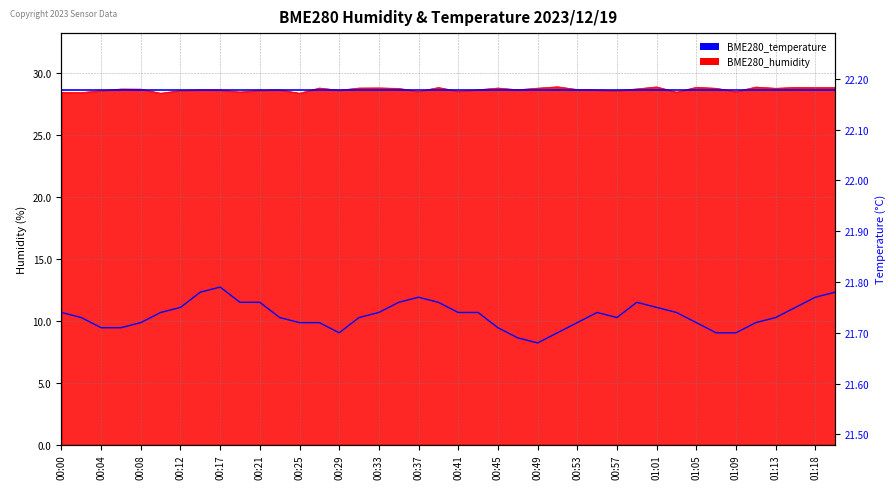

What is the average value of the BME280_temperature series?

21.7